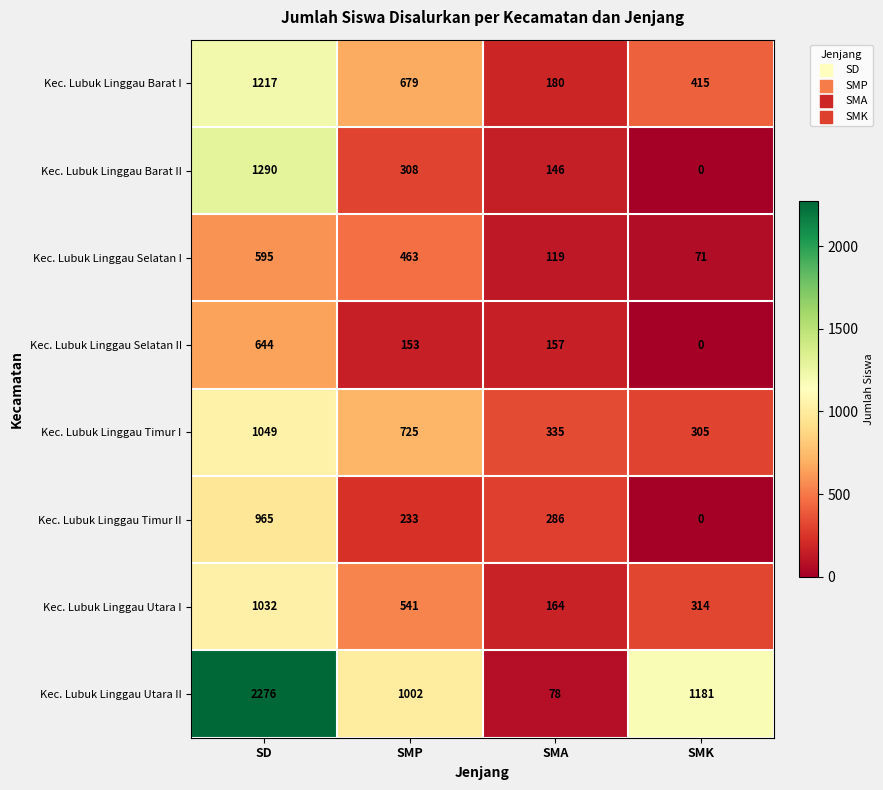

How many categories are shown in the chart?

4